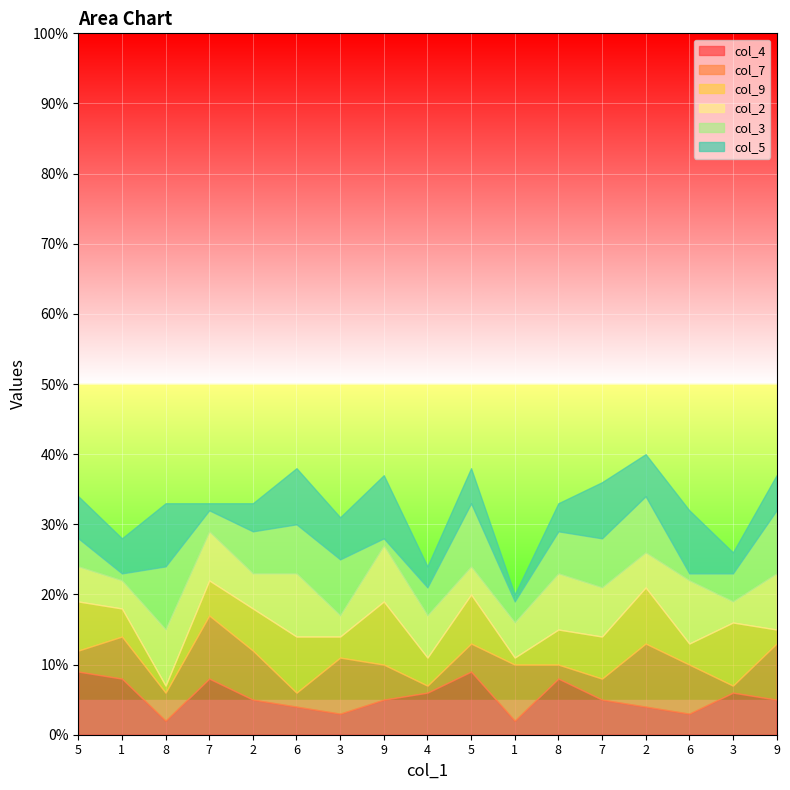

Between which two adjacent categories do col_4 and col_5 first intersect?

1 and 8